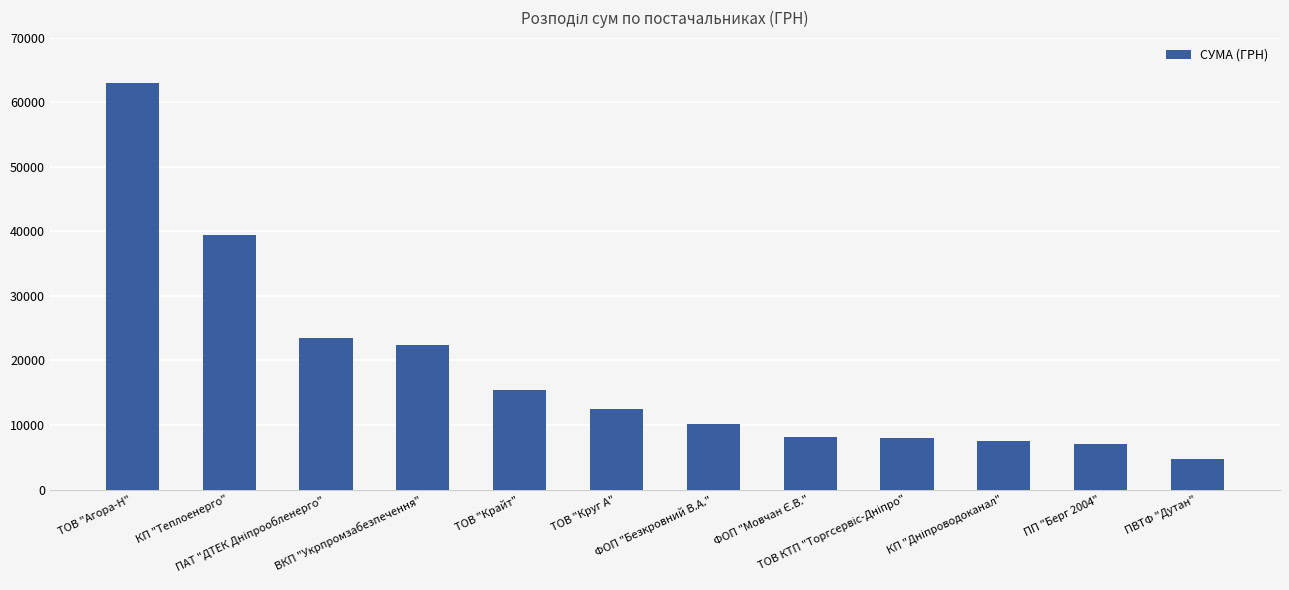

Count the number of values greater than 12538.

6